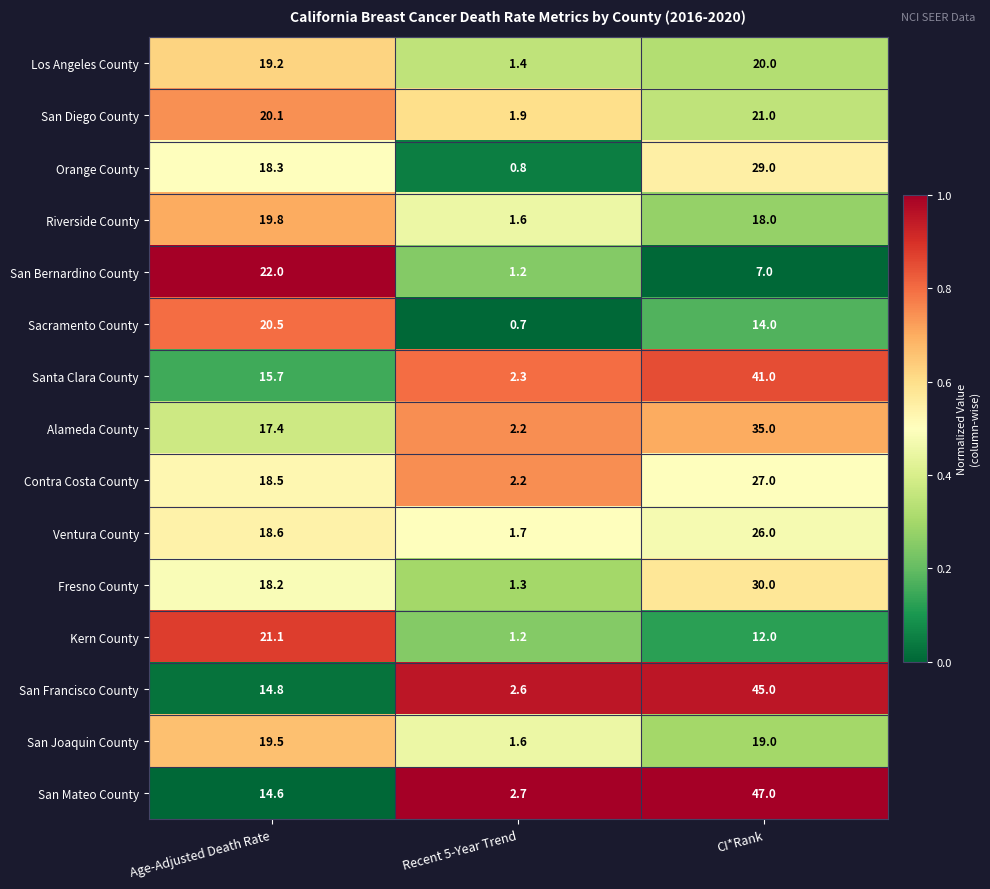

Where is Sacramento County nearest to the value 10?

CI*Rank